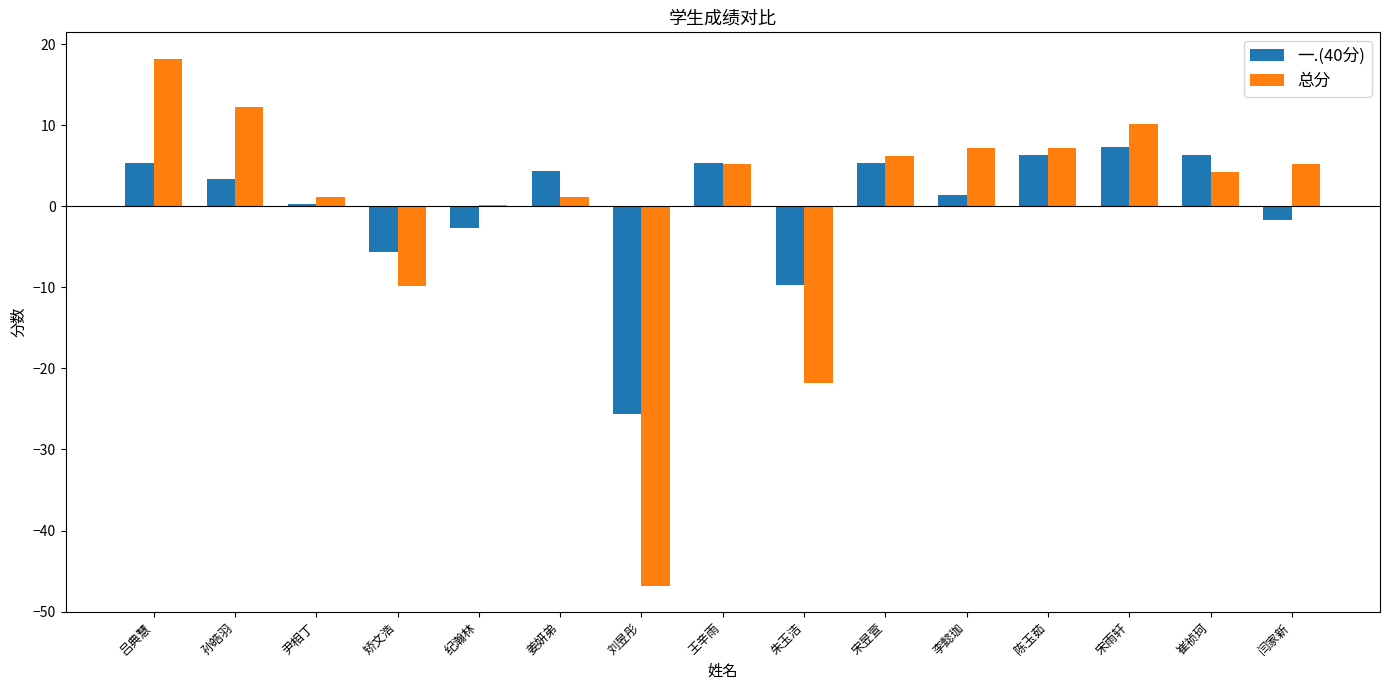

At which category is the sum across all series the highest?

吕典慧